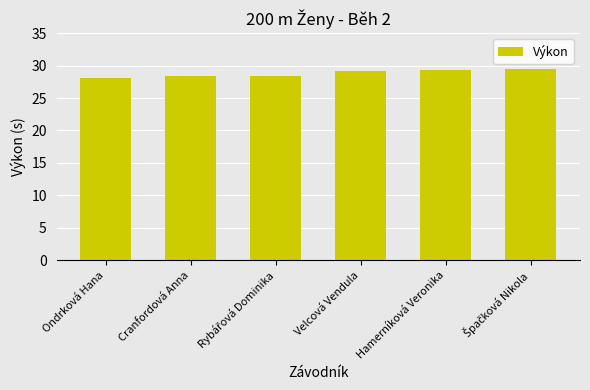

The chart shows a value of 28.4 at Cranfordová Anna. True or false?

True